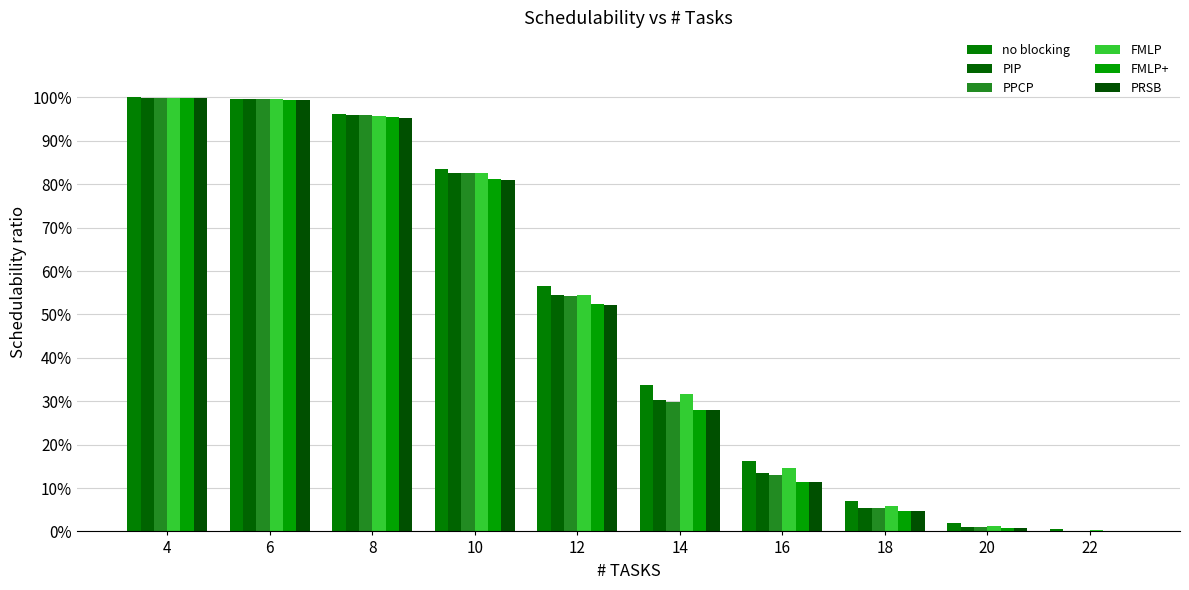

Which series has the widest spread of values?

PIP